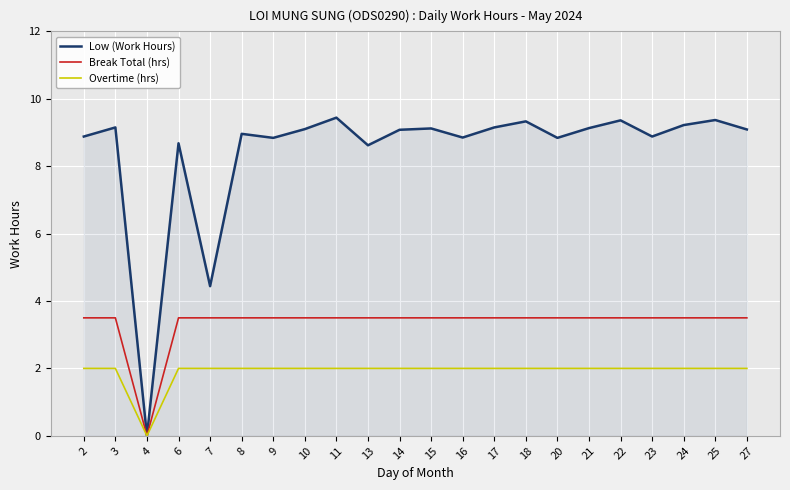

What is the total value across all series at 15?

14.6